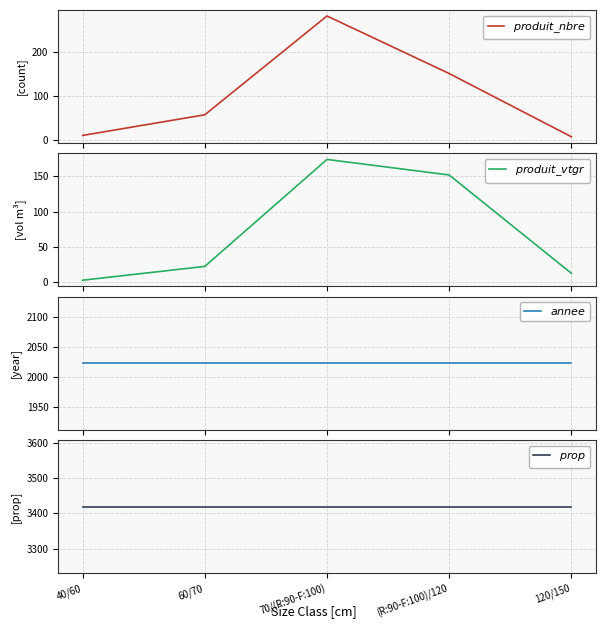

What is the difference between the second highest and minimum values in the $produit\_vtgr$ series?

149.1